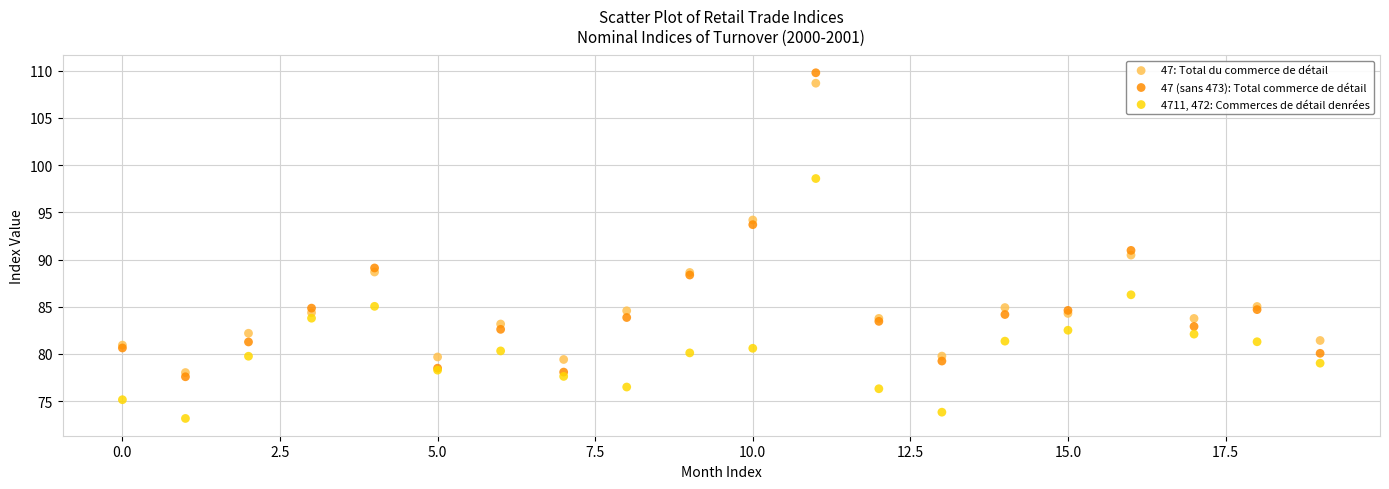

Which series contains the lowest Y value?

4711, 472: Commerces de détail denrées